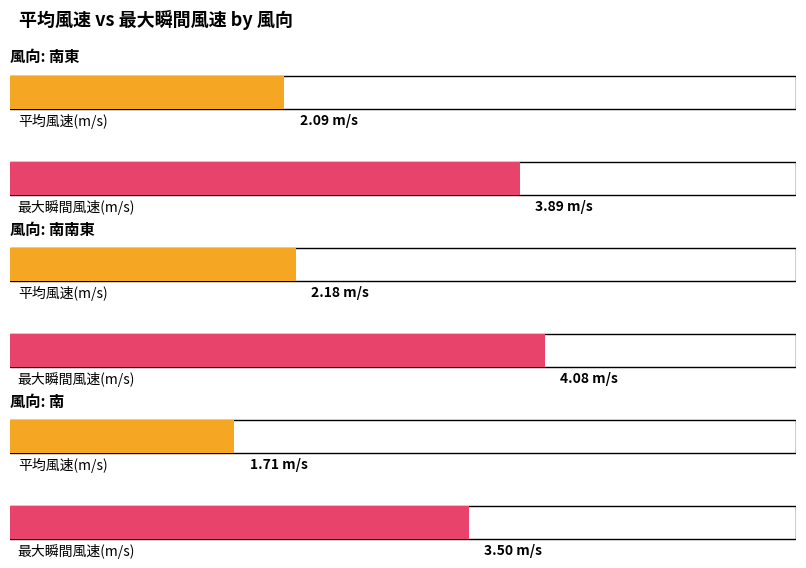

Are the bars grouped side by side (vs. stacked)?

Yes